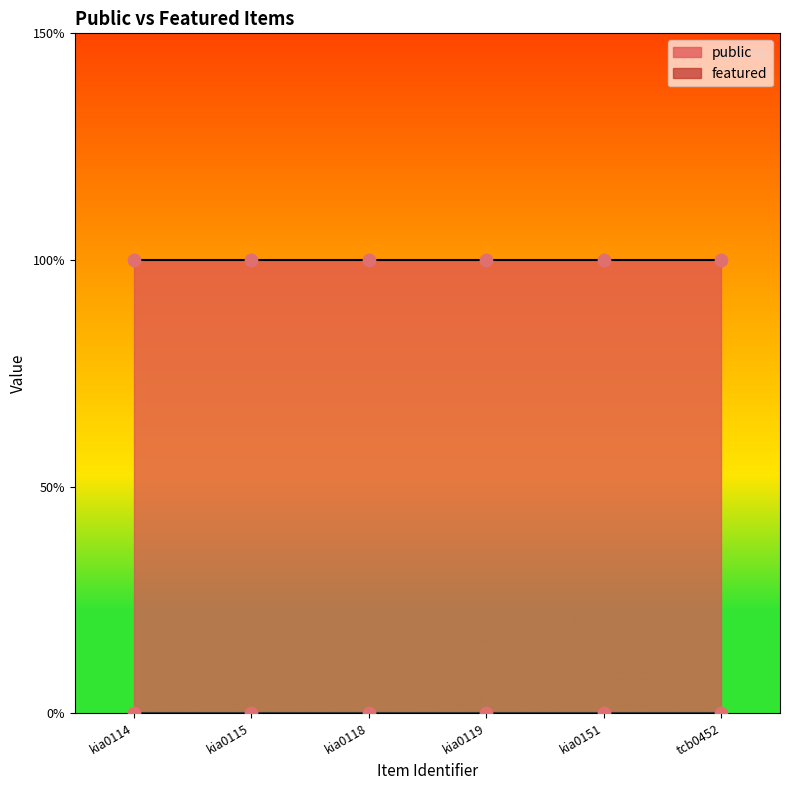

Which series contains the highest Y value?

public